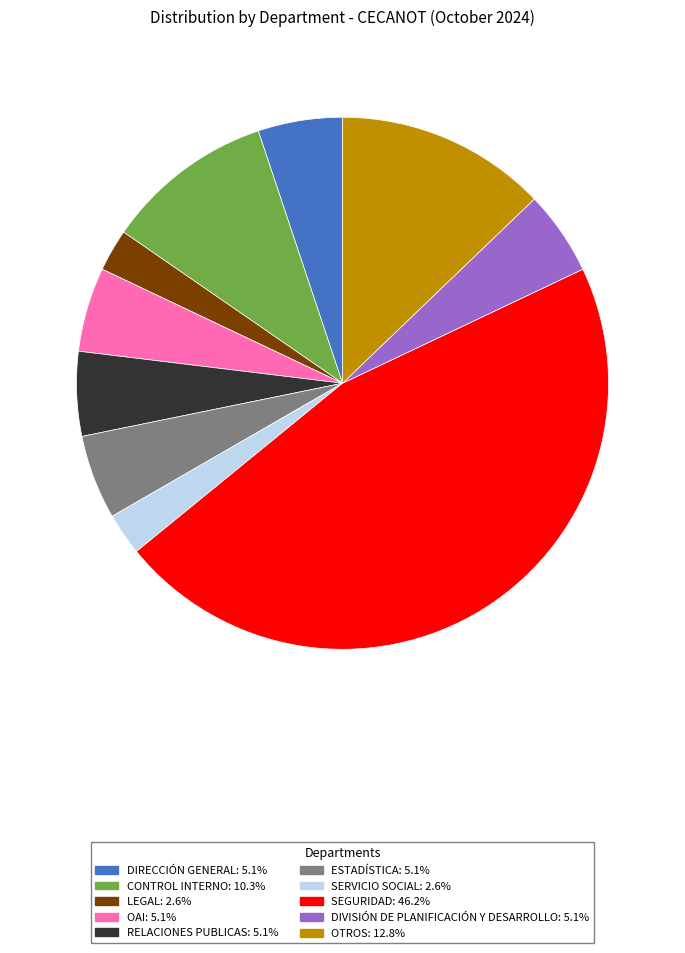

Is DIRECCIÓN GENERAL the majority of the pie?

No